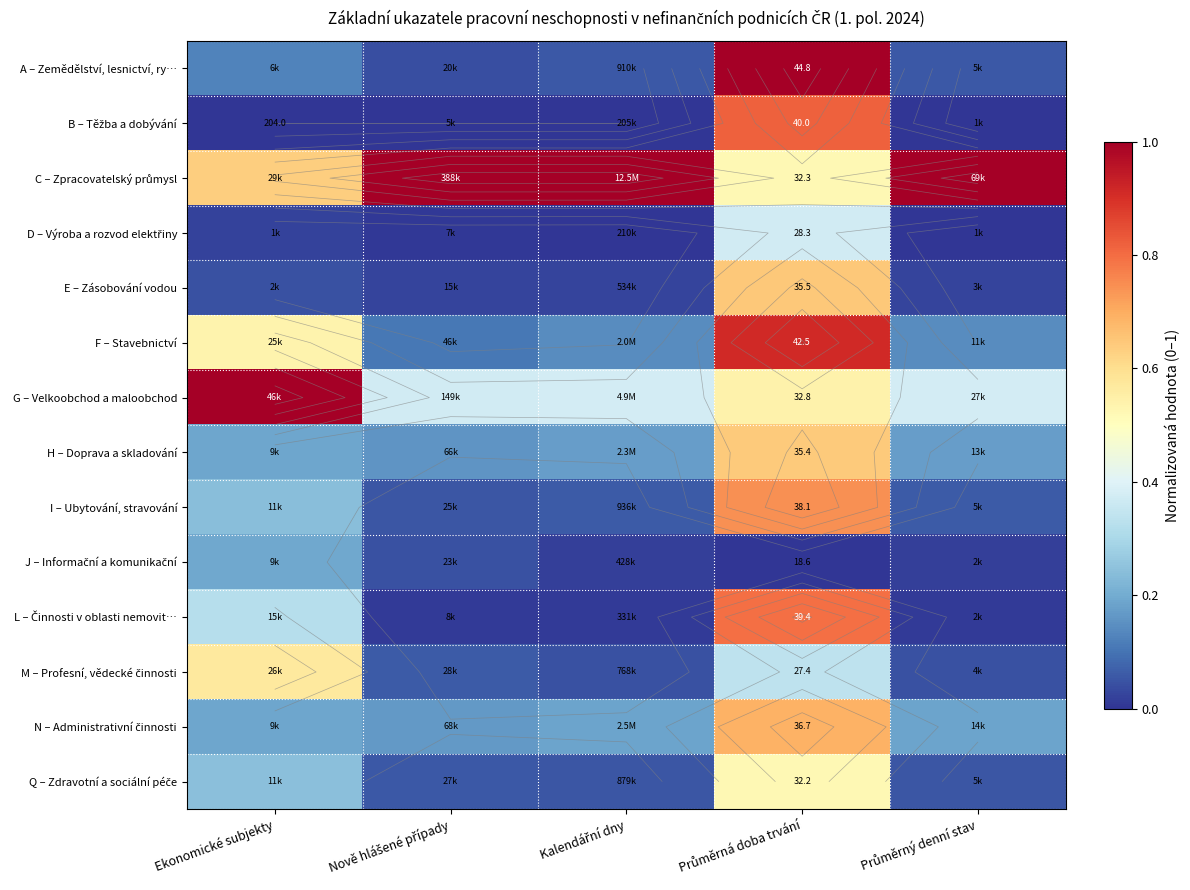

What is the greatest value displayed?

1.0